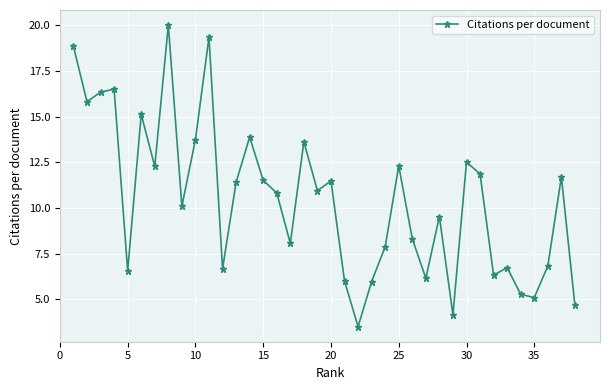

Count the number of categories in the chart.

38